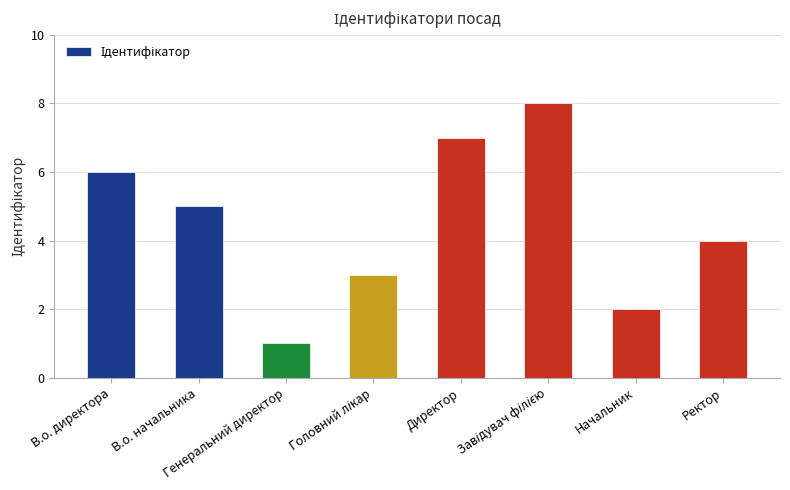

Is it true that the value at Директор is 4?

False